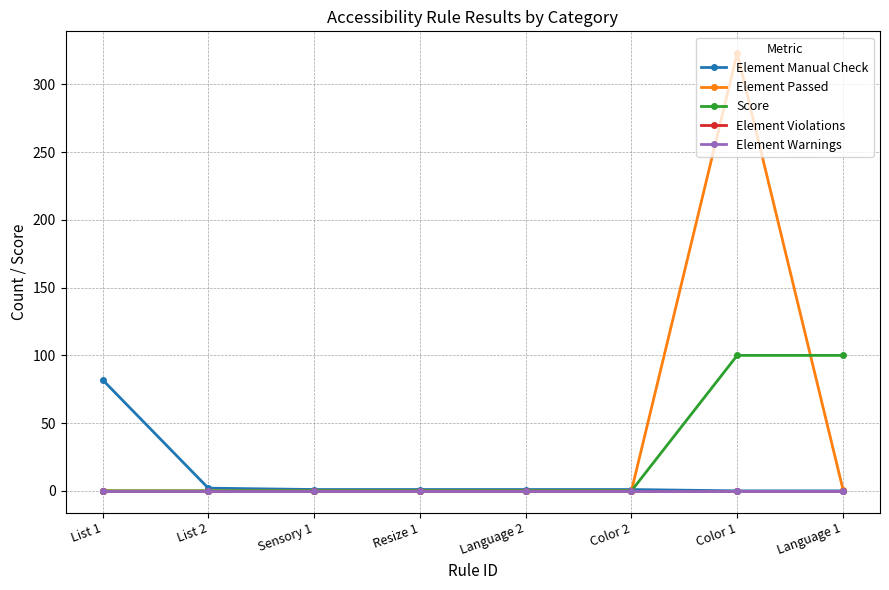

Is this an area chart (filled region under the line)?

No